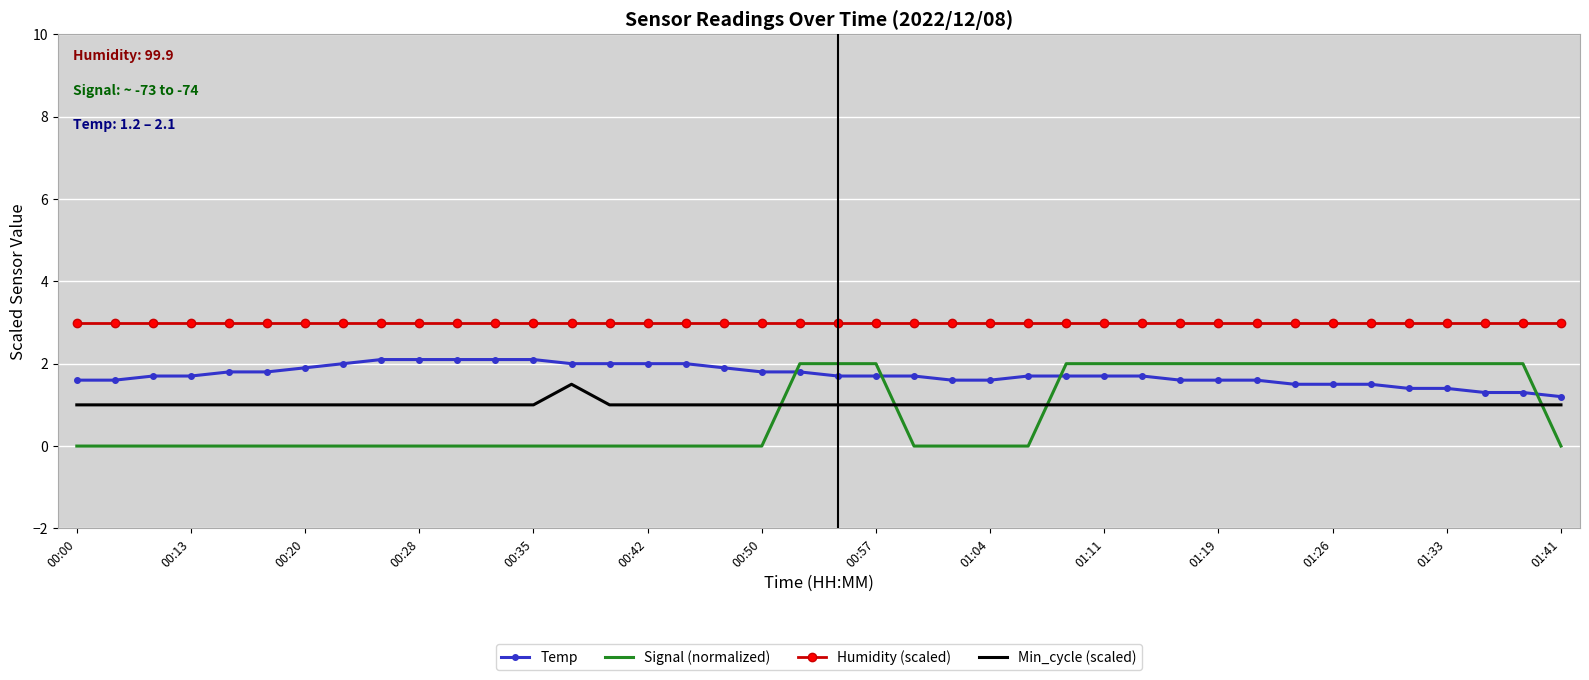

What is the minimum value for Temp?

1.2